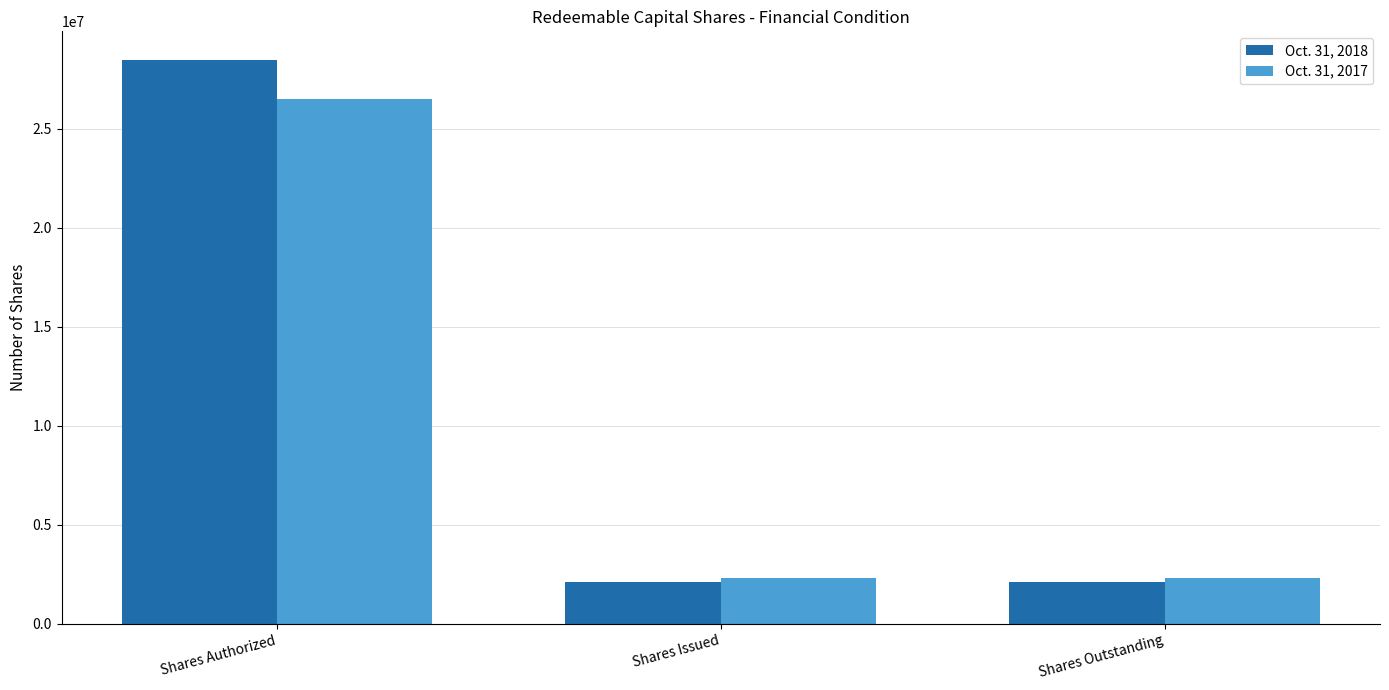

What is the total value across all series at Shares Outstanding?

4400000